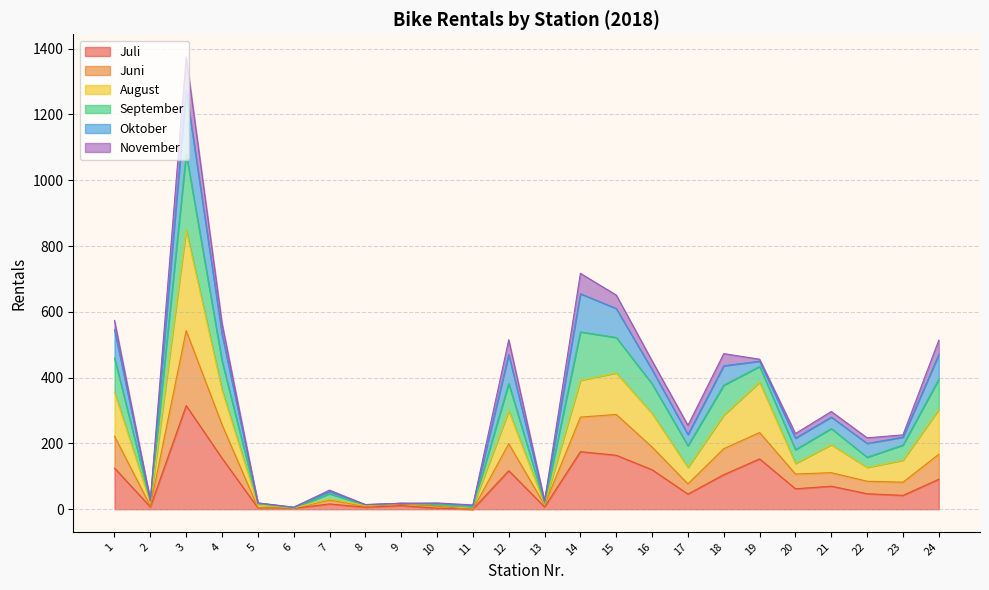

How many data points does each series have?

24